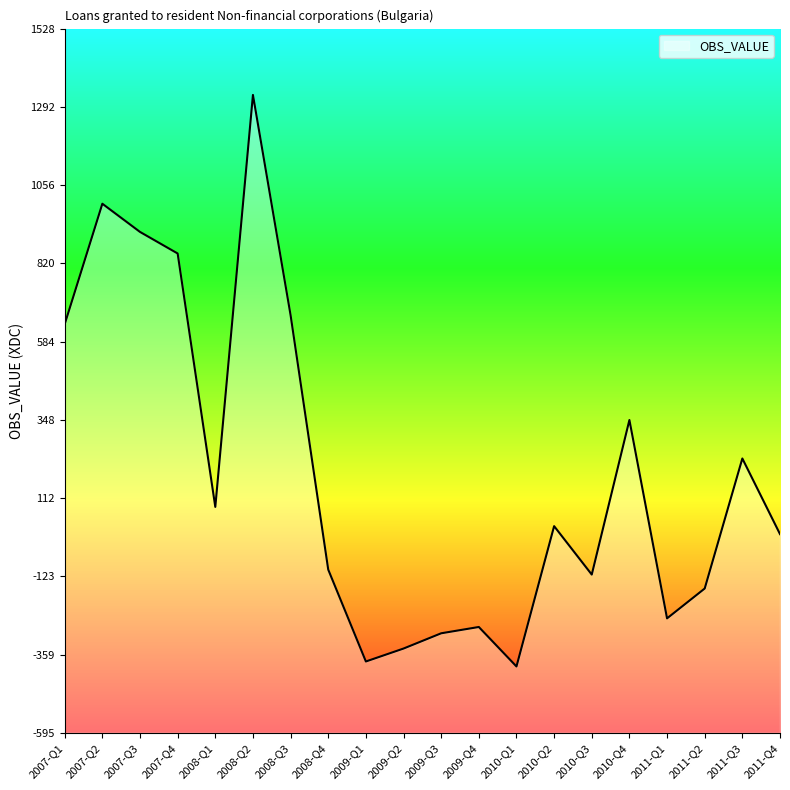

What is the difference between the second highest and minimum values?

1395